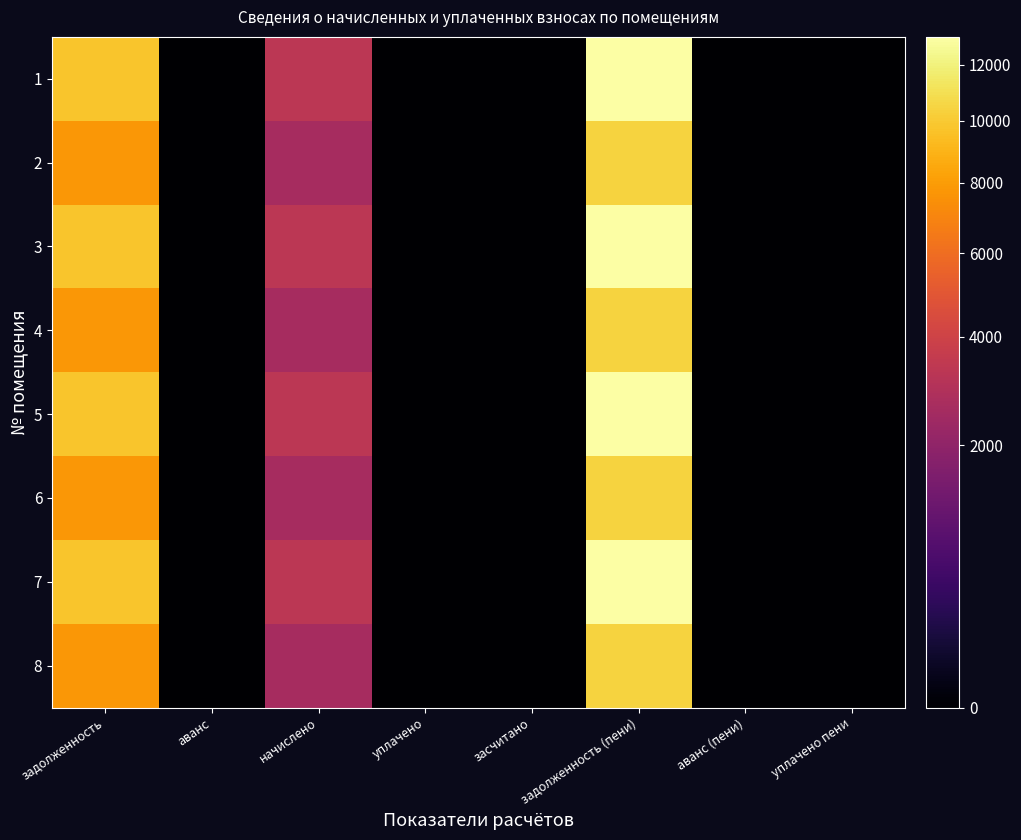

At which category is the sum across all series the highest?

задолженность (пени)